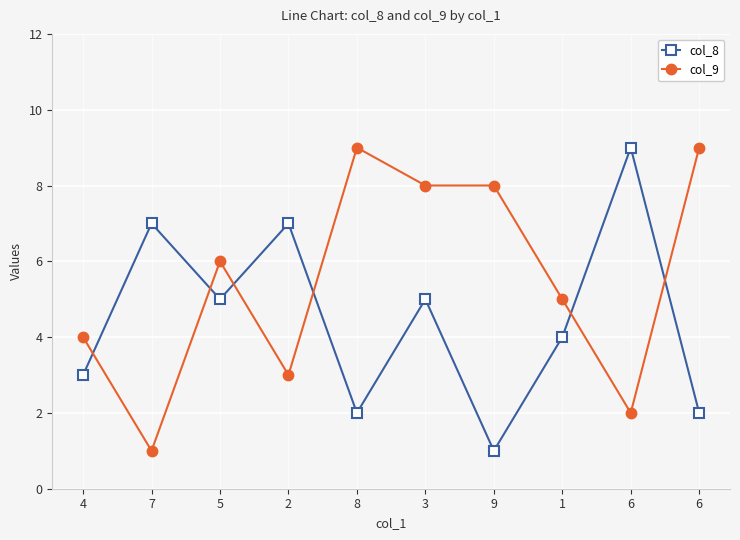

How many data points does each series have?

10